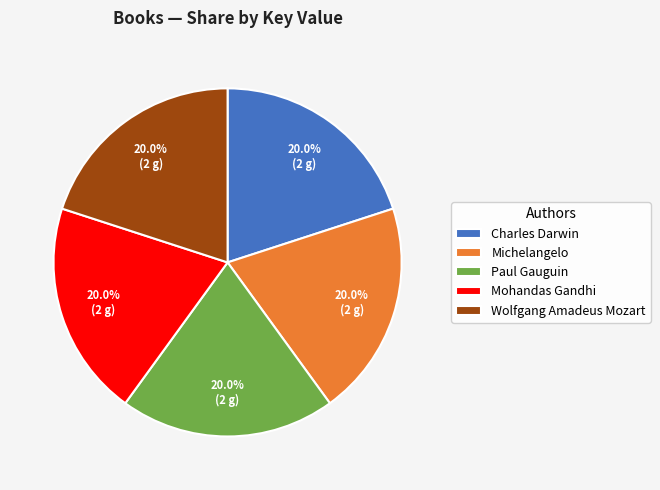

What portion of the pie excludes Paul Gauguin?

80.0%